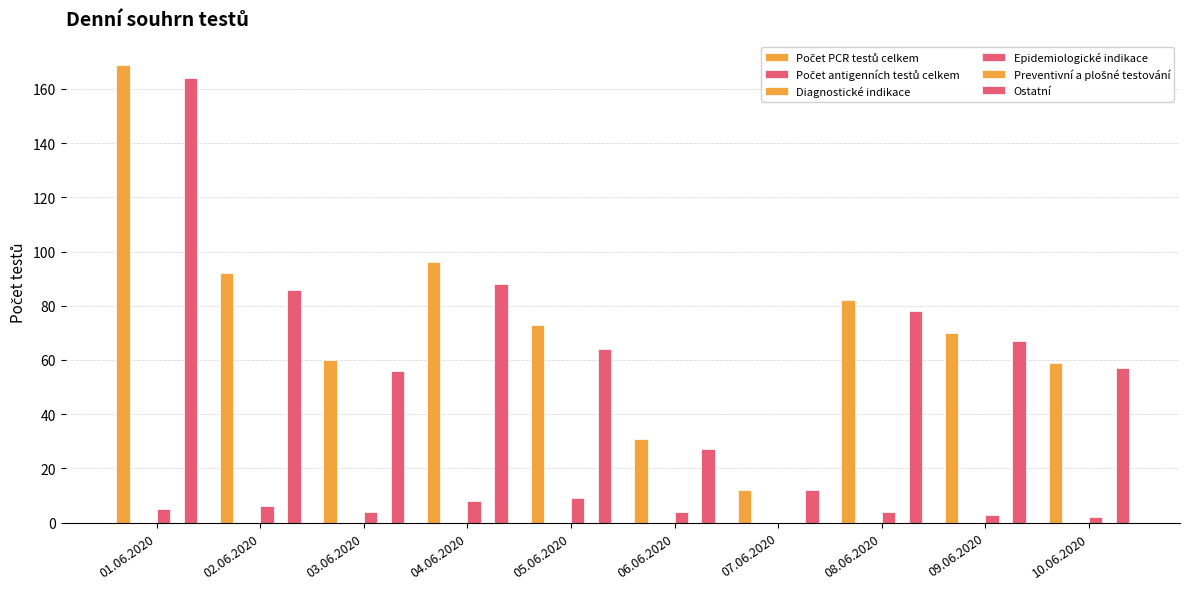

Which series has the largest total across all categories?

Počet PCR testů celkem